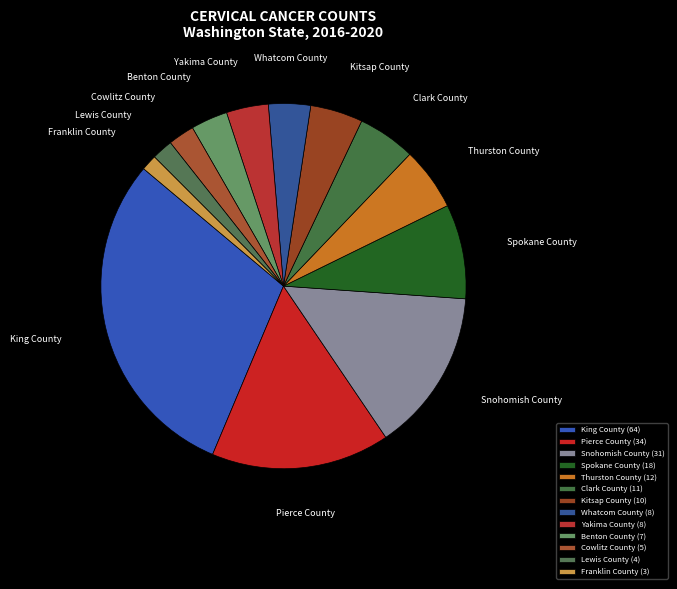

Combined, do Clark County and Whatcom County account for over 50%?

No